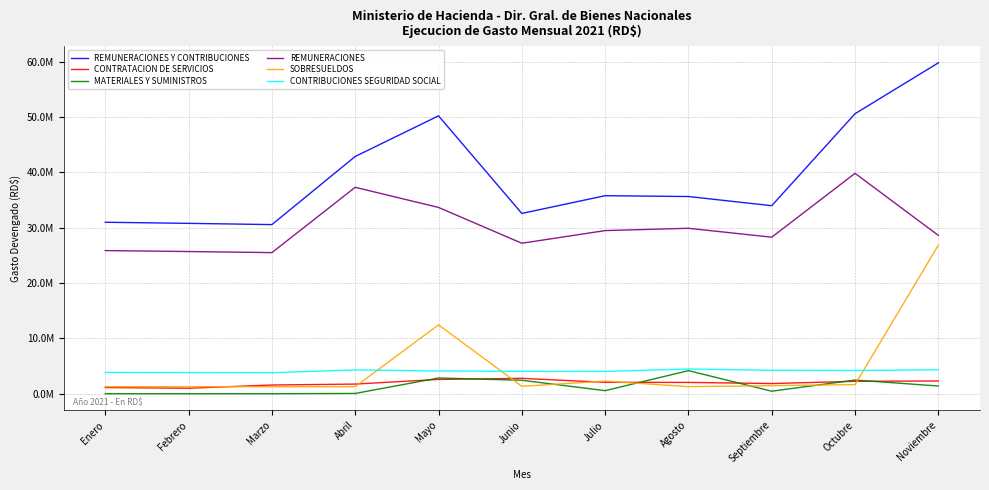

Reading left to right, list all the values displayed in this chart.

REMUNERACIONES Y CONTRIBUCIONES: 30969293.5	30770073.2	30546398.6	42850210.1	50184741.7	32562499.6	35763842.8	35615928.5	33957856.5	50573030.5	59760004.7
CONTRATACION DE SERVICIOS: 1115033.0	988303.1	1573776.7	1740236.4	2582531.8	2776883.7	2059360.1	2043688.0	1838335.9	2243063.9	2299852.9
MATERIALES Y SUMINISTROS: 0.0	0.0	0.0	48800.0	2840458.5	2431316.0	554652.2	4170574.0	454051.6	2470430.2	1393135.7
REMUNERACIONES: 25852793.9	25679127.2	25484677.2	37280629.9	33644279.8	27178757.7	29463100.3	29879767.6	28269767.6	39805576.2	28596319.5
SOBRESUELDOS: 1268266.5	1269266.5	1269266.5	1269266.5	12436729.2	1335766.5	2281216.5	1274266.5	1454266.5	1644366.5	26835840.1
CONTRIBUCIONES SEGURIDAD SOCIAL: 3848233.1	3821679.5	3792454.9	4300313.7	4103732.7	4047975.4	4019526.0	4461894.4	4233822.4	4194994.2	4327845.1